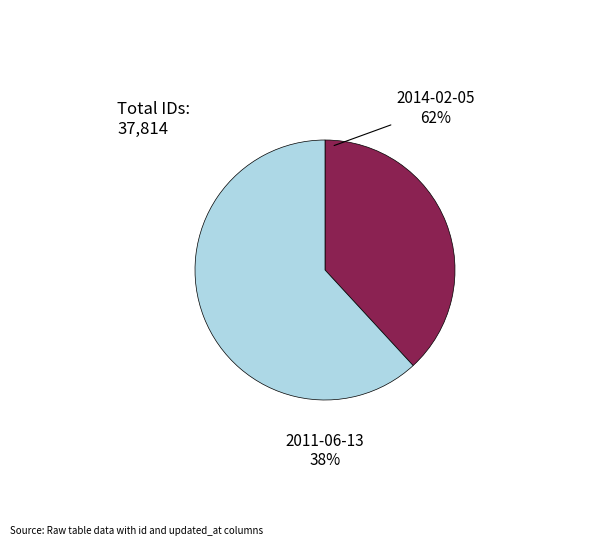

The 2014-02-05 22:32:25 UTC slice represents 56% of the pie. True or false?

False